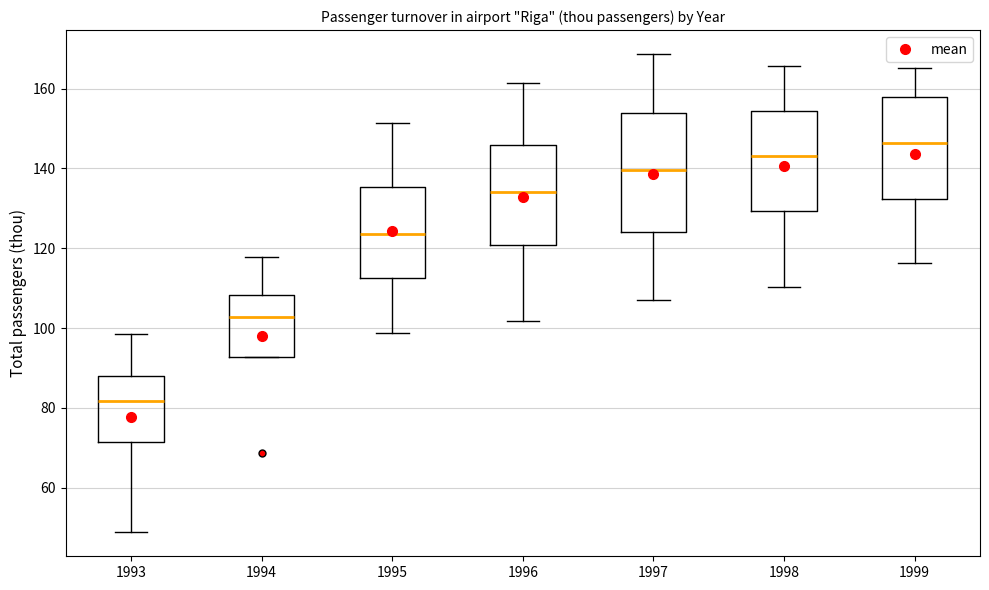

Which box is the tallest, from its lower edge to its upper edge?

1997